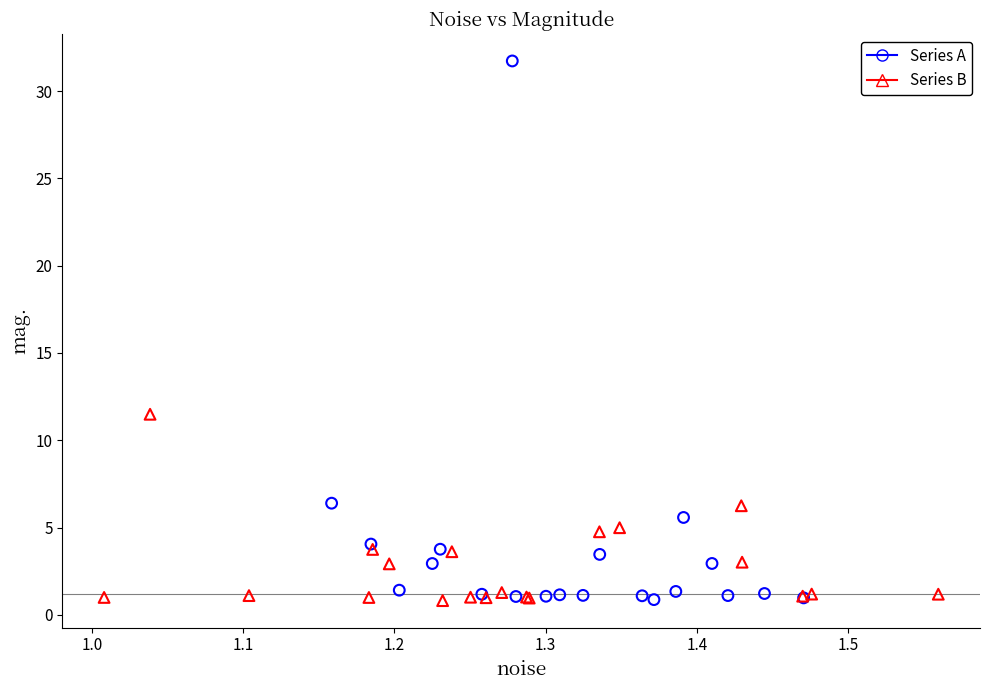

Which series reaches the maximum Y coordinate?

Series A